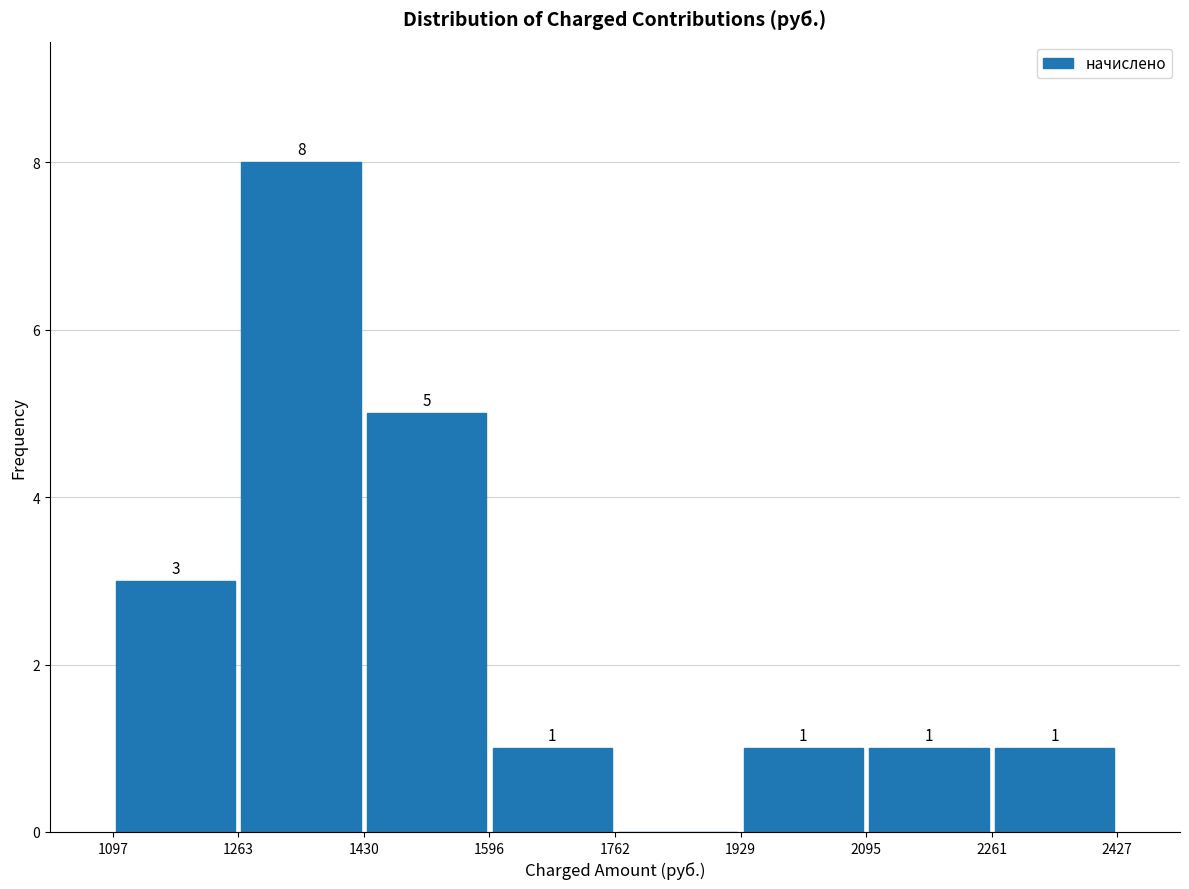

Which range on the x-axis has the tallest bar?

1263 to 1430